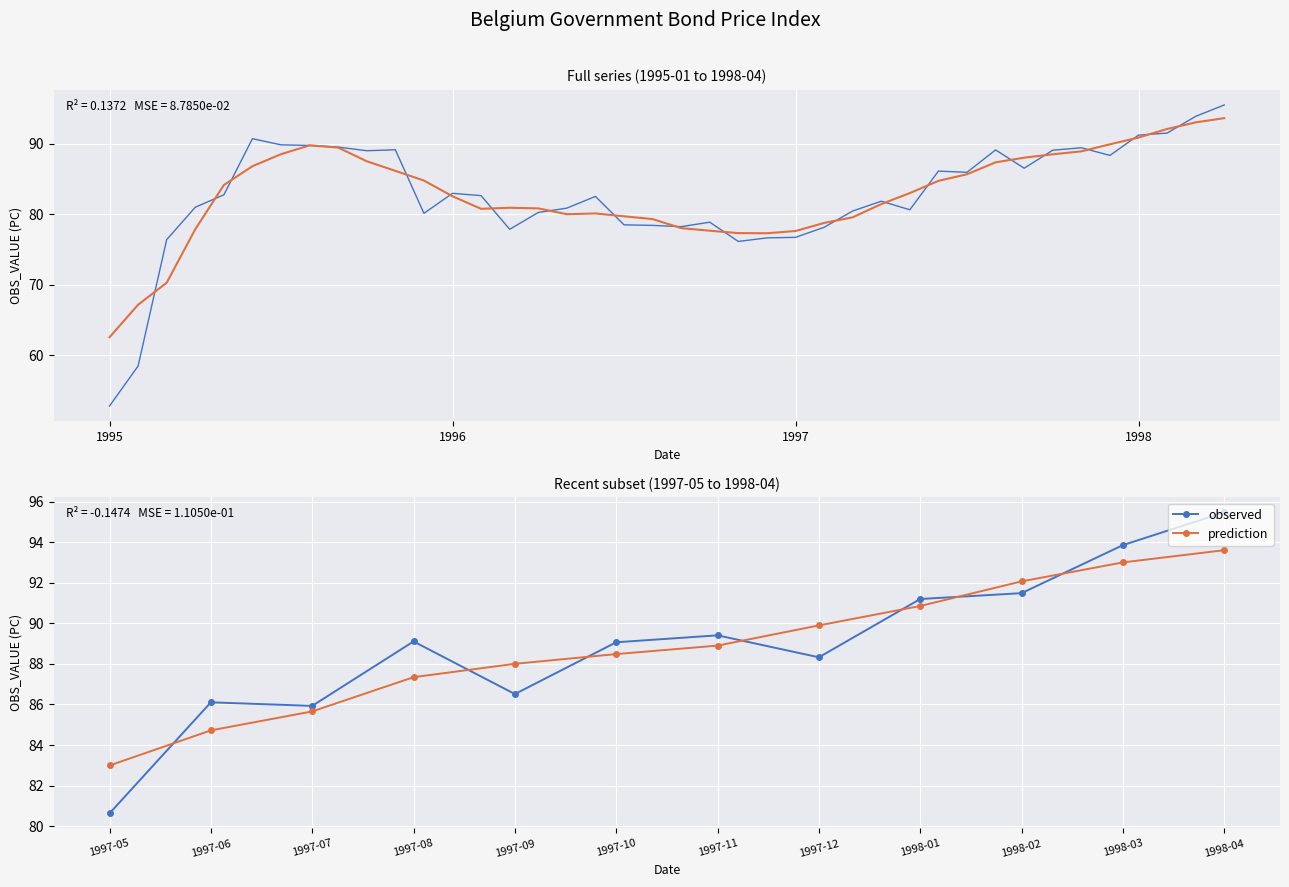

How many categories are shown in the chart?

12